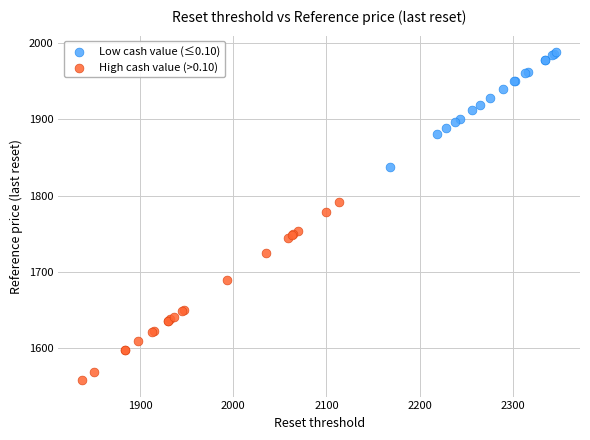

Which series reaches the maximum Y coordinate?

Low cash value (≤0.10)